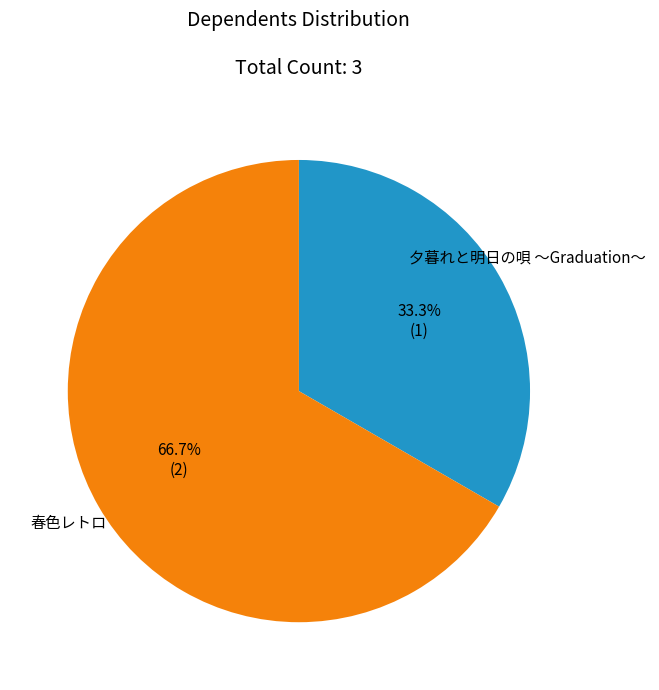

What percentage is the 春色レトロ slice, to the nearest percent?

67%